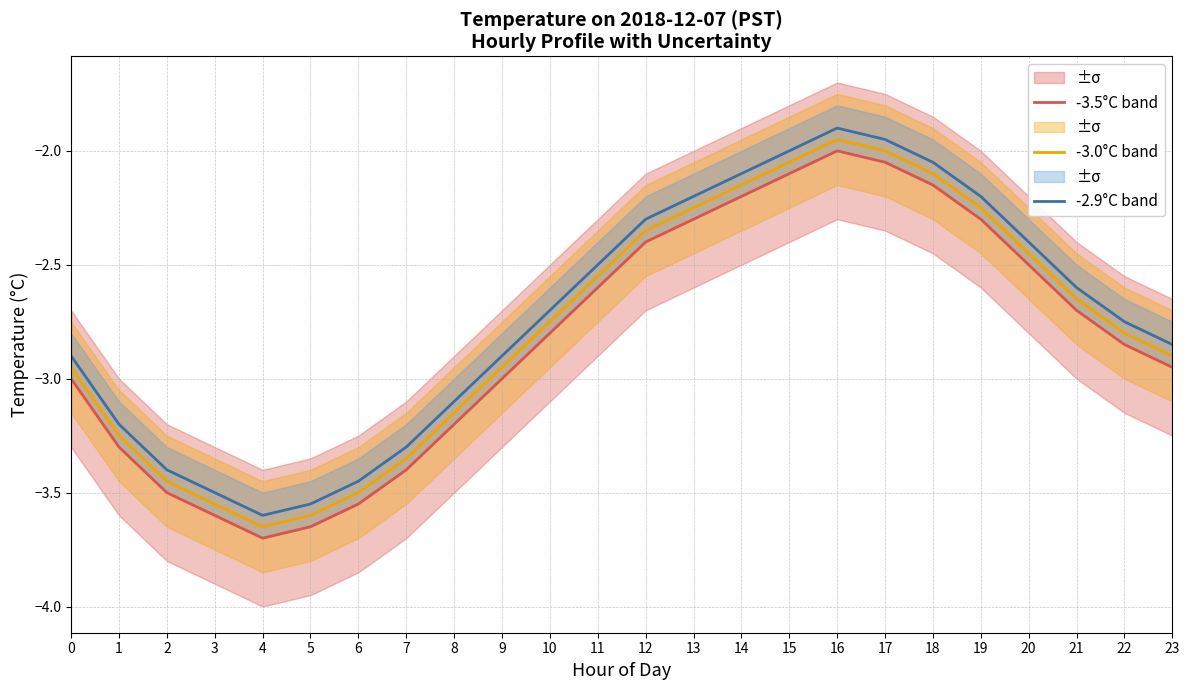

What are all the series names shown in the legend?

-3.5°C band, -3.0°C band, -2.9°C band